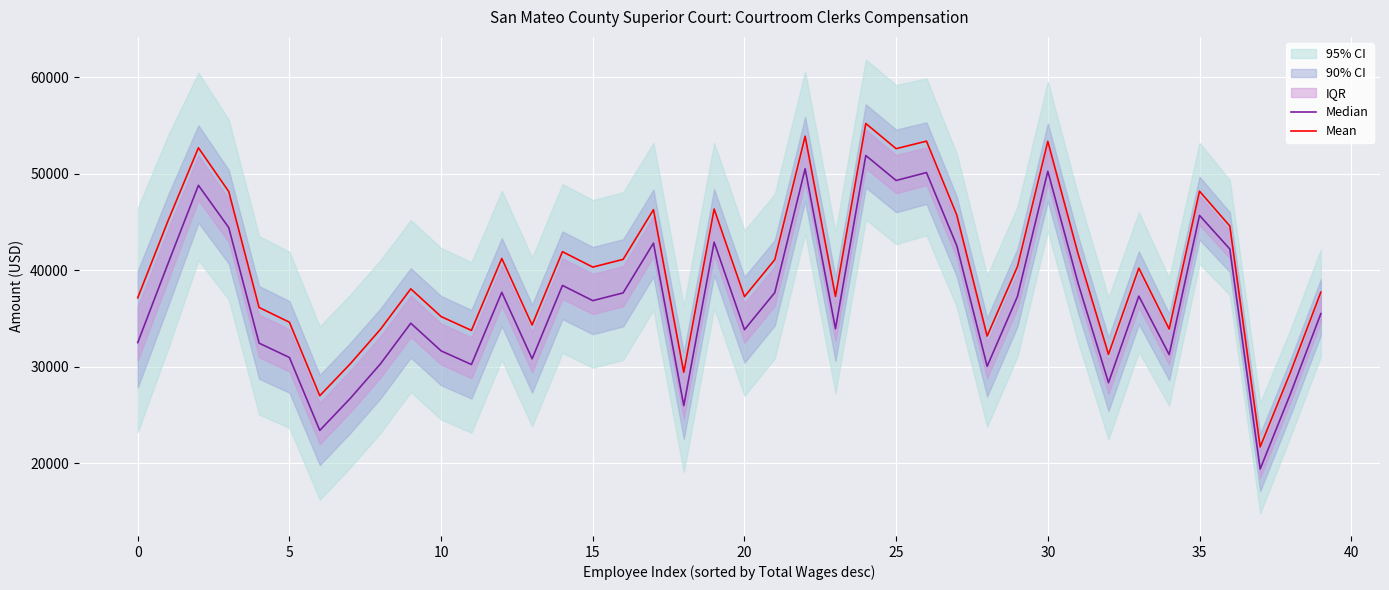

Which has a higher value, 19 or 16?

19